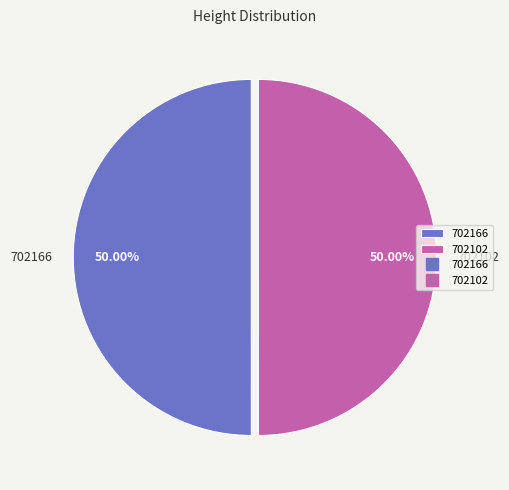

What is the ratio of the value at 702102 to the value at 702166?

1.0